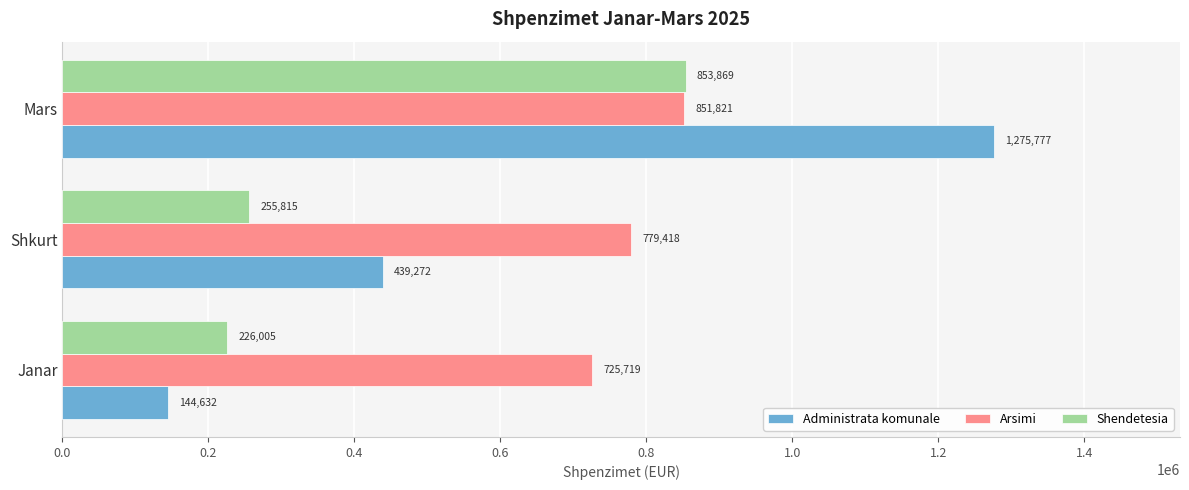

True or false: Shendetesia has a value of 306811.1 at Janar.

False